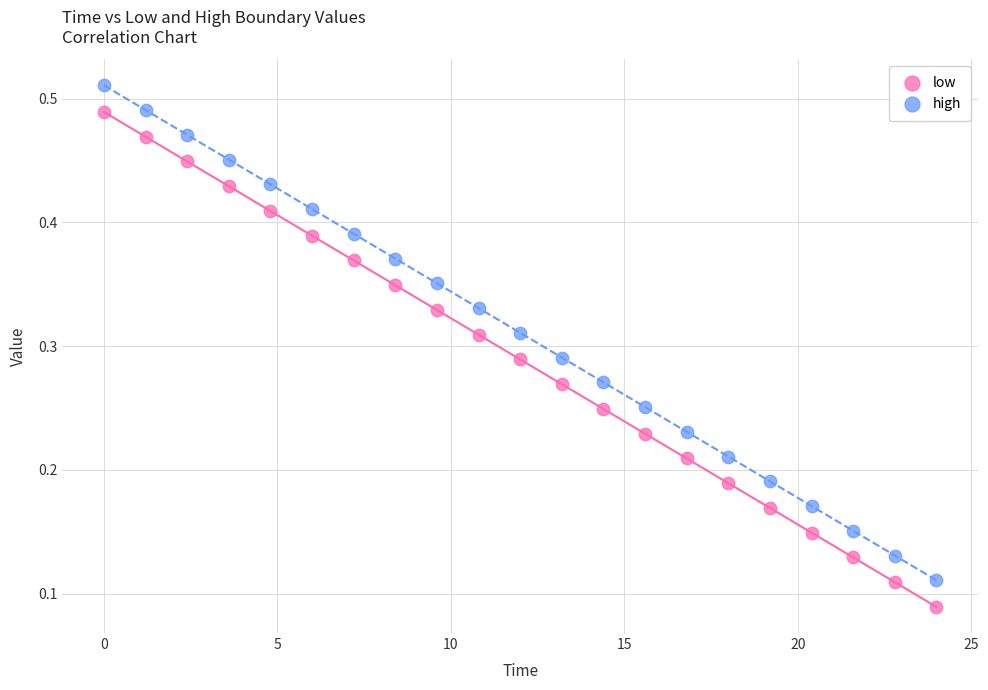

What is the X range (max minus min) for the scatter plot?

24.0